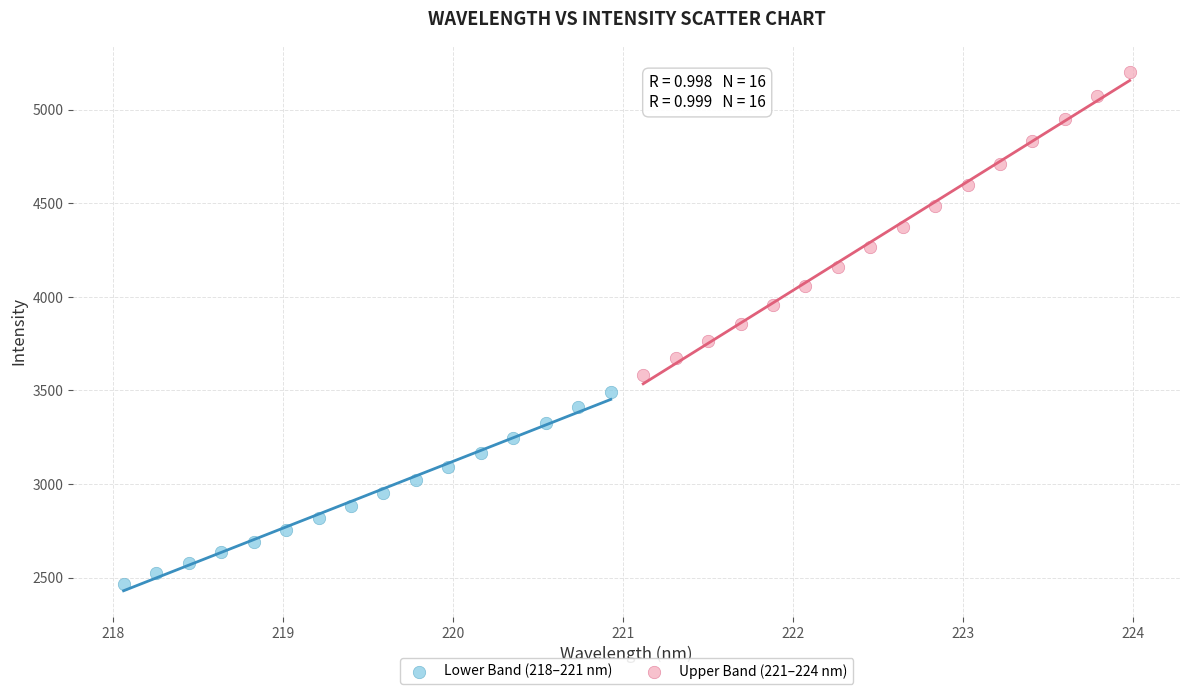

Which series contains the lowest Y value?

Lower Band (218–221 nm)